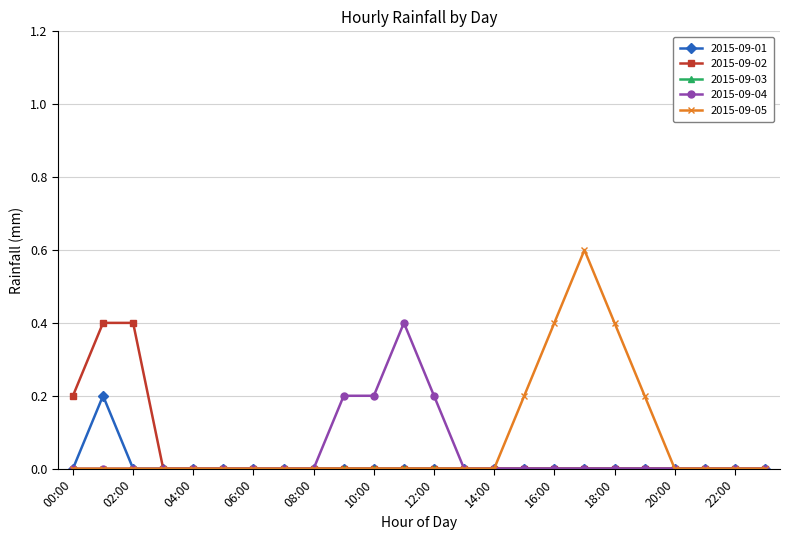

What is the maximum value shown in the chart?

0.6